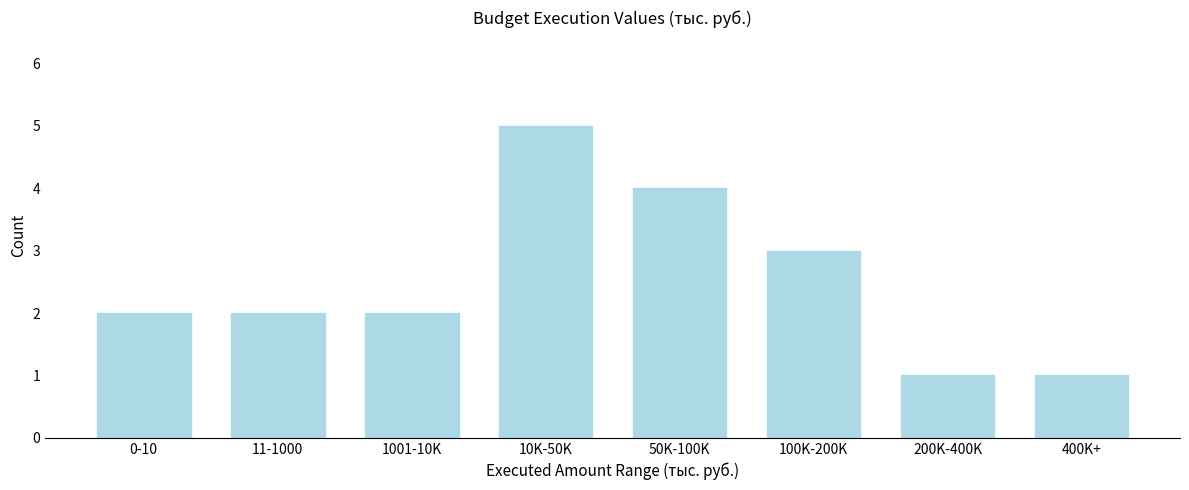

Reading right to left, list all the values displayed in this chart.

1	1	3	4	5	2	2	2